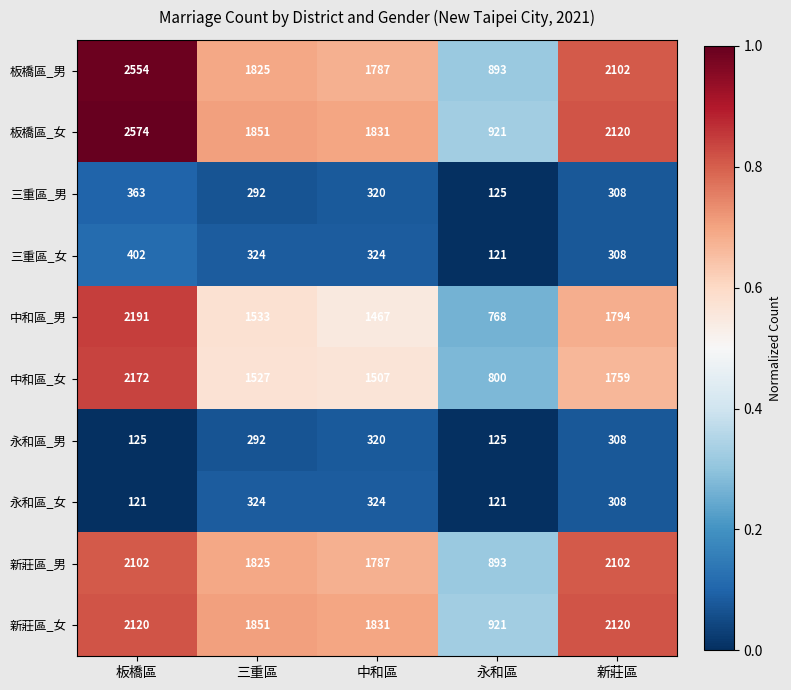

Which series has the largest total across all categories?

板橋區_女